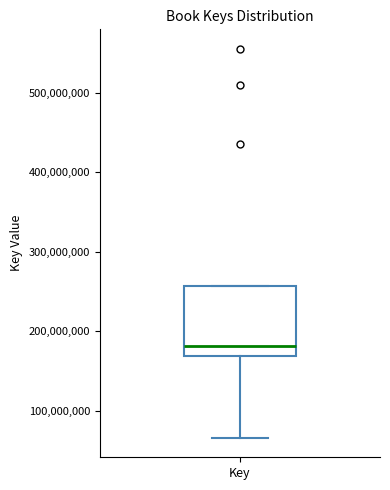

Read this box plot against the y-axis: the position of the median line, the range covered by the box, and the ends of both whiskers. The values are not printed on the chart, so give them approximately, as read against the axis.

median 180000000, box 170000000 to 260000000, whiskers 70000000 to 260000000